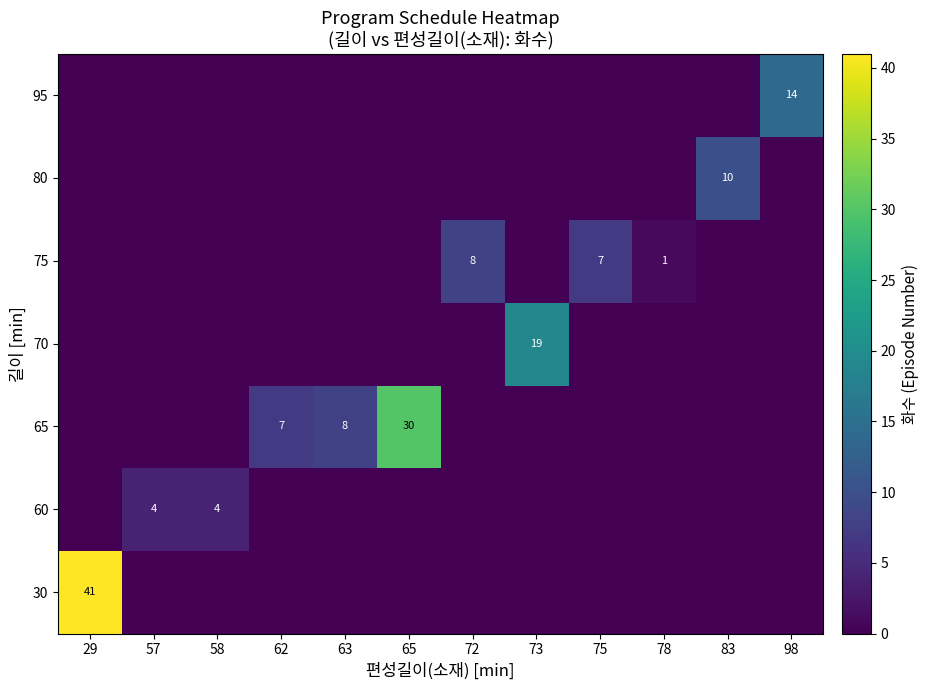

True or false: 60 has a value of 5 at 58.

False